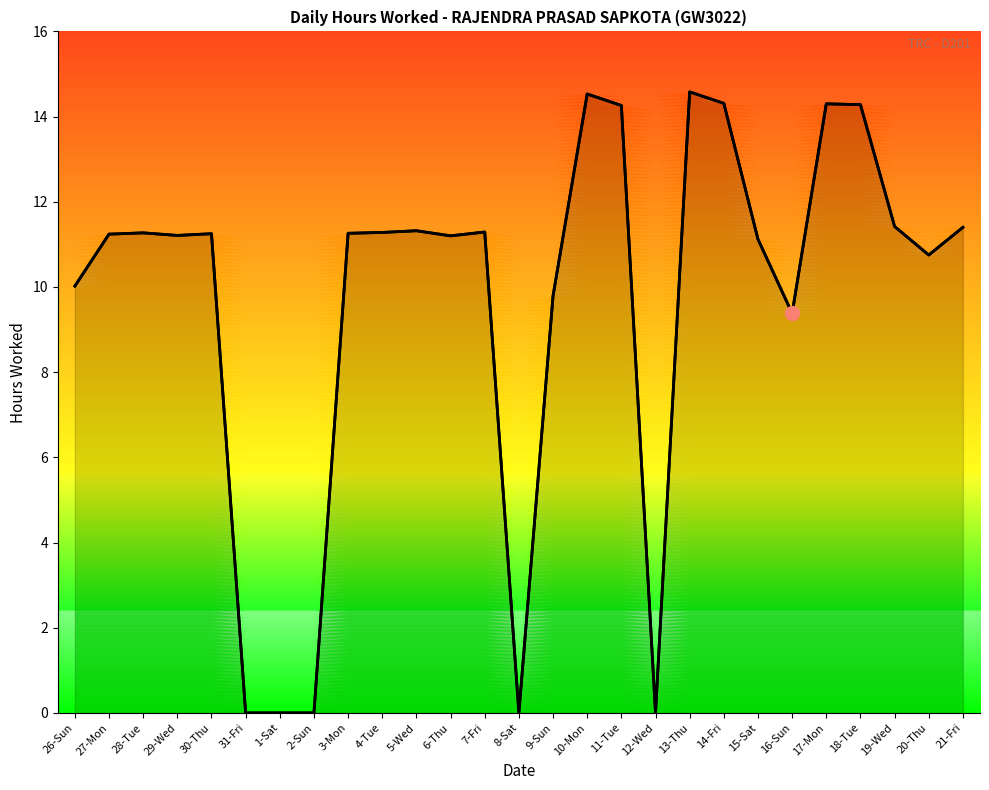

How many interior local peaks (higher than both neighbors) does the data have?

7